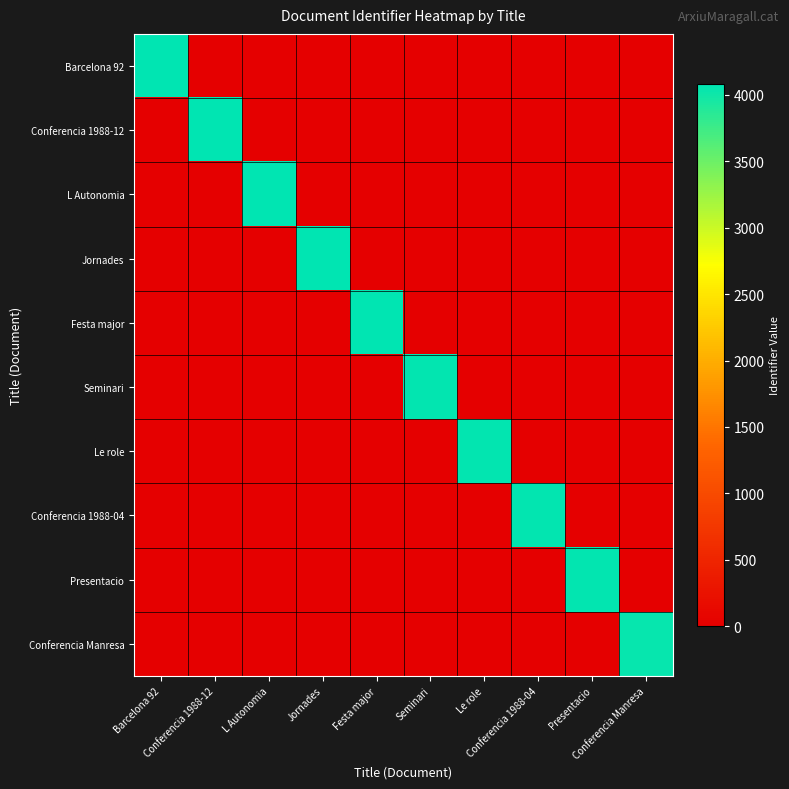

Which label corresponds to the smallest value in the chart?

Conferencia 1988-12